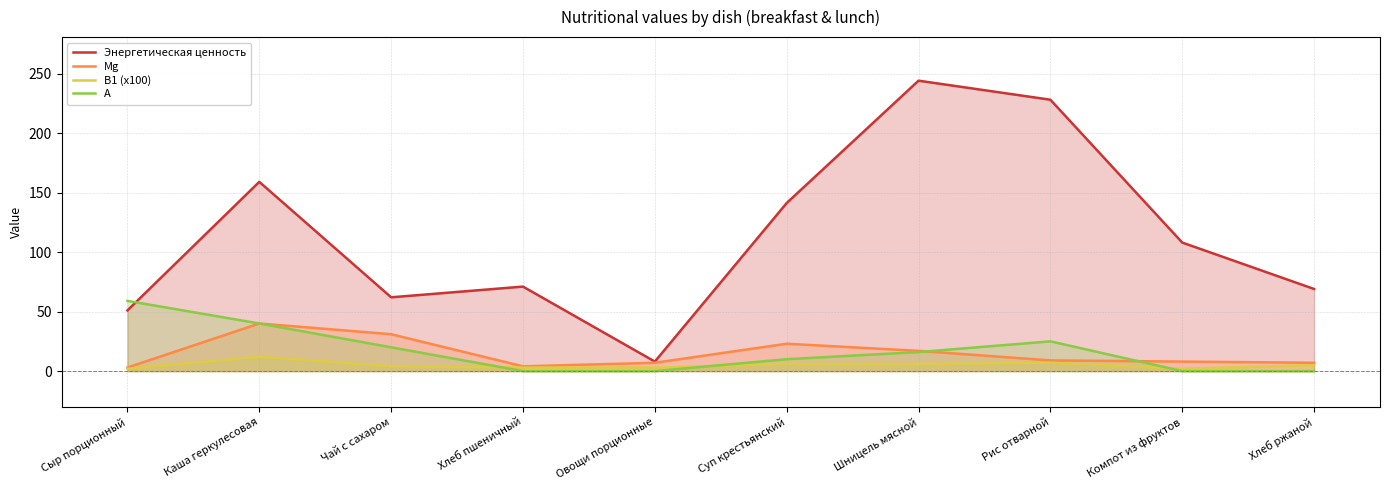

Reading left to right, list all the values displayed in this chart.

Энергетическая ценность: Сыр порционный=51.0	Каша геркулесовая=159.0	Чай с сахаром=62.0	Хлеб пшеничный=71.0	Овощи порционные=8.0	Суп крестьянский=141.2	Шницель мясной=244.0	Рис отварной=228.0	Компот из фруктов=108.0	Хлеб ржаной=69.0
Mg: Сыр порционный=3.0	Каша геркулесовая=40.0	Чай с сахаром=31.0	Хлеб пшеничный=4.0	Овощи порционные=7.0	Суп крестьянский=23.0	Шницель мясной=17.0	Рис отварной=9.0	Компот из фруктов=8.0	Хлеб ржаной=7.0
B1 (x100): Сыр порционный=2.0	Каша геркулесовая=12.0	Чай с сахаром=4.0	Хлеб пшеничный=3.0	Овощи порционные=3.0	Суп крестьянский=6.0	Шницель мясной=6.0	Рис отварной=7.0	Компот из фруктов=2.0	Хлеб ржаной=5.0
A: Сыр порционный=59.0	Каша геркулесовая=40.0	Чай с сахаром=20.0	Хлеб пшеничный=0.0	Овощи порционные=0.0	Суп крестьянский=10.0	Шницель мясной=16.0	Рис отварной=25.0	Компот из фруктов=0.0	Хлеб ржаной=0.0